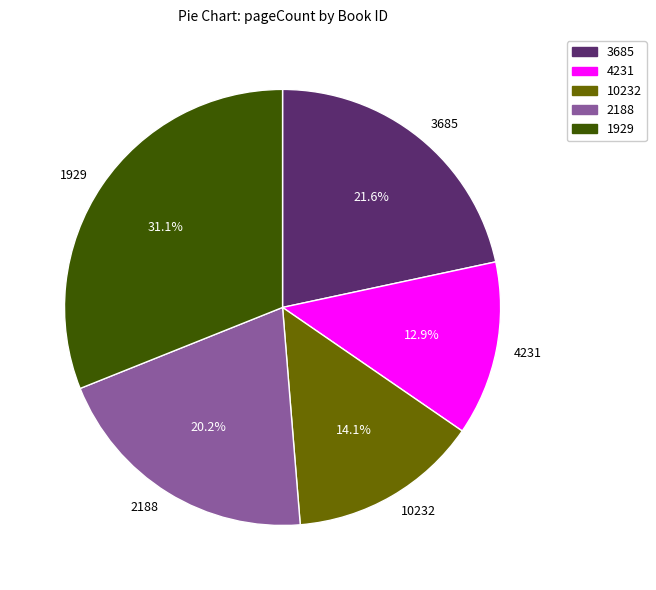

To the nearest percent, what is the difference between the 3685 and 10232 slice percentages?

8%